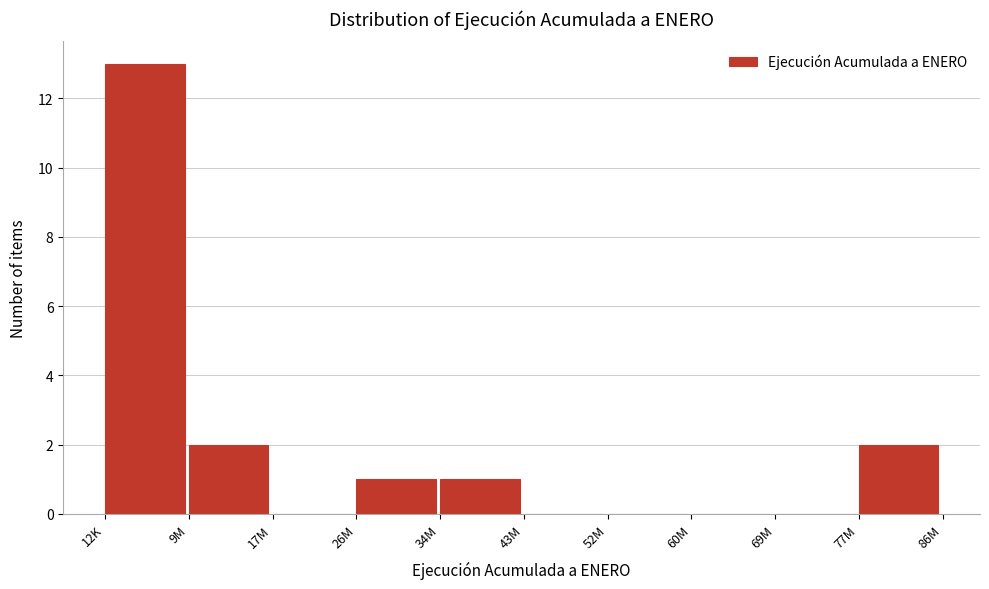

Reading left to right, transcribe all the data shown in this chart.

12K=13	9M=2	17M=0	26M=1	34M=1	43M=0	52M=0	60M=0	69M=0	77M=2